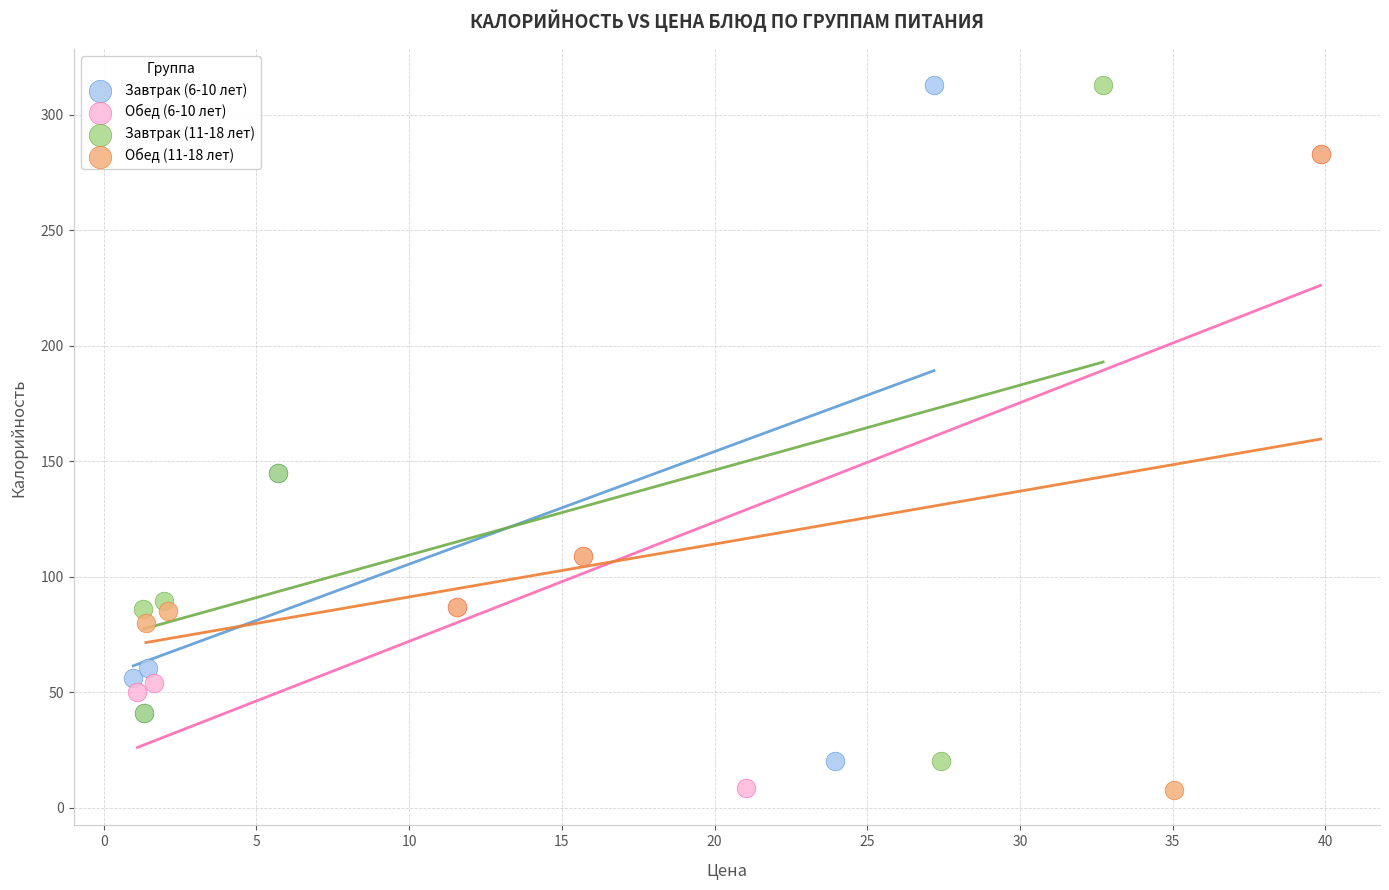

What are all the series names shown in the legend?

Завтрак (6-10 лет), Обед (6-10 лет), Завтрак (11-18 лет), Обед (11-18 лет)